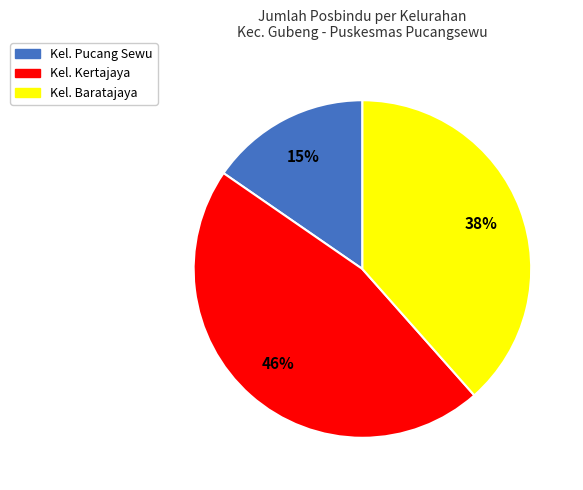

Is it true that Kel. Kertajaya is 46% of the pie?

True